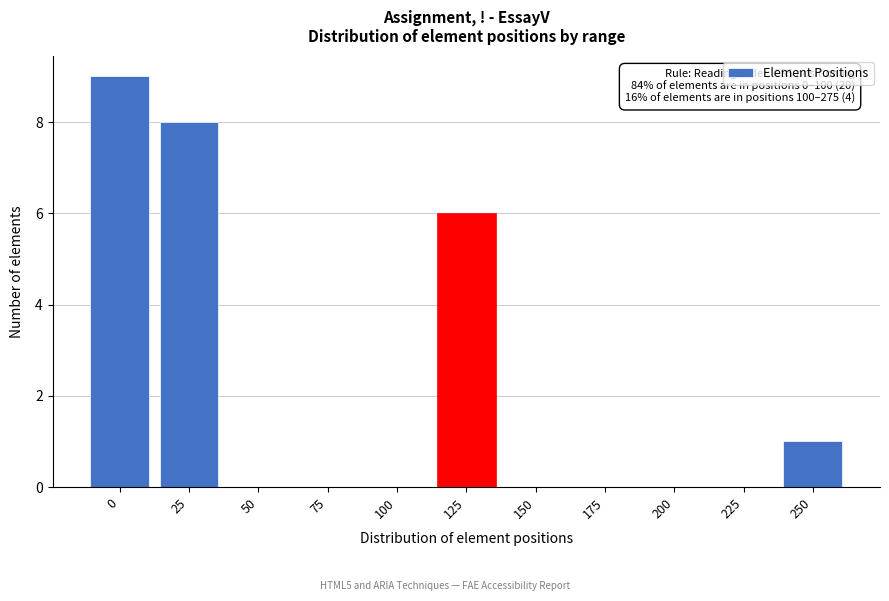

Reading left to right, list all the values displayed in this chart.

0=9	25=8	50=0	75=0	100=0	125=6	150=0	175=0	200=0	225=0	250=1